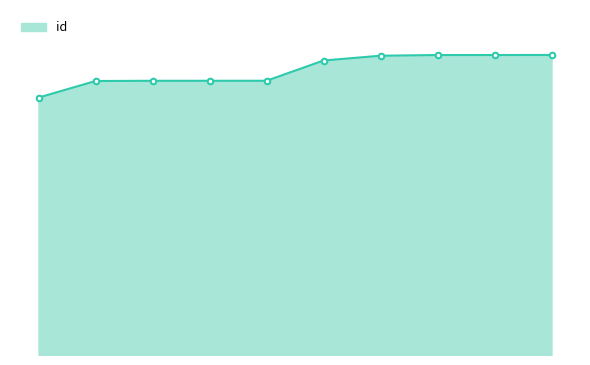

Where does the data first go above 19659?

7335